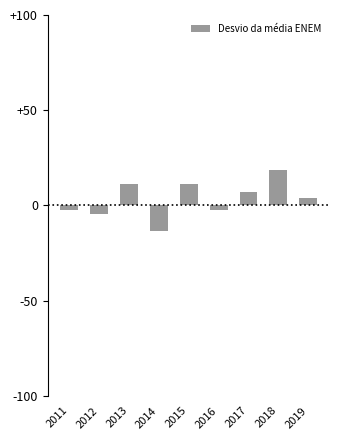

What is the sum of all values?

28.9